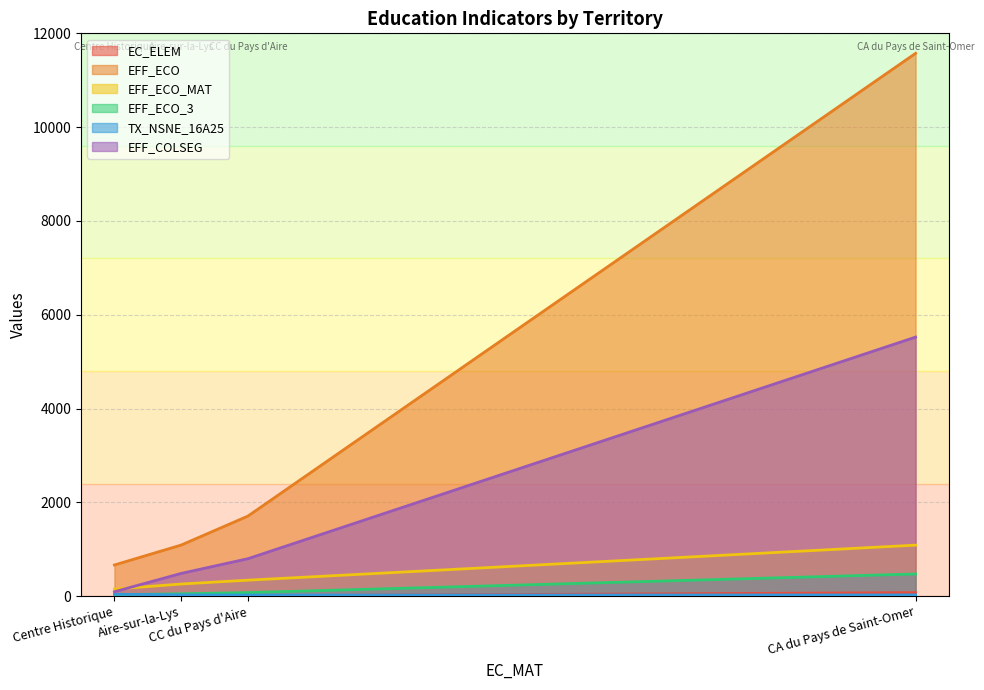

What is the label of the 4th point from the right?

Centre Historique